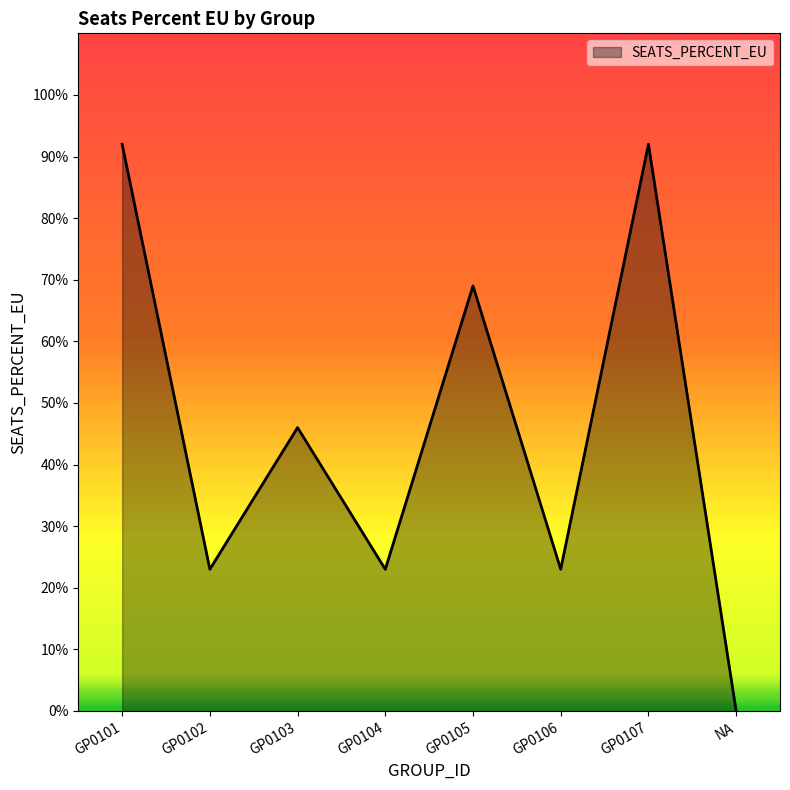

Is this an area chart (filled region under the line)?

Yes